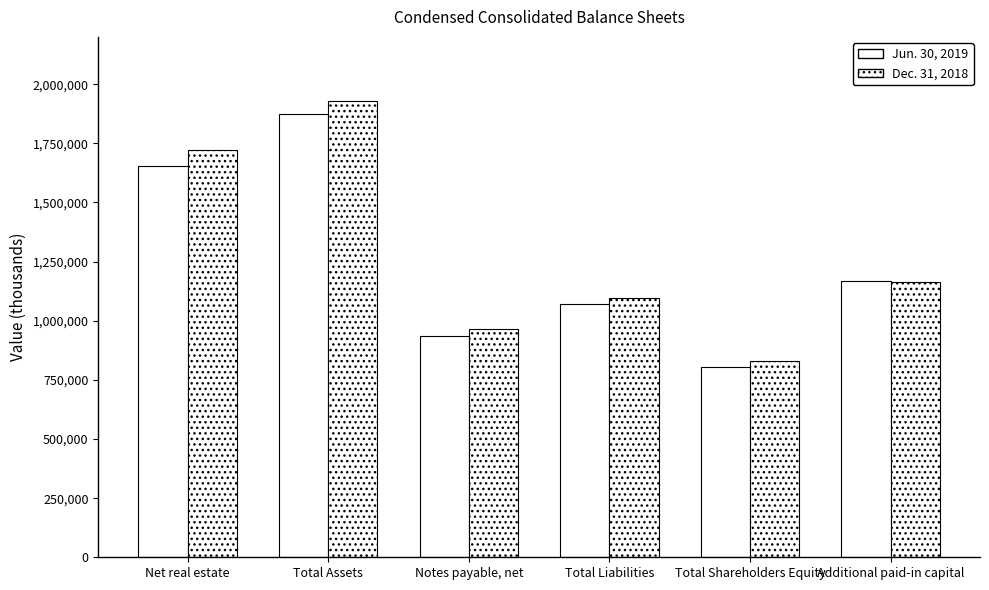

Is it true that Dec. 31, 2018 equals 1164848 at Additional paid-in capital?

True